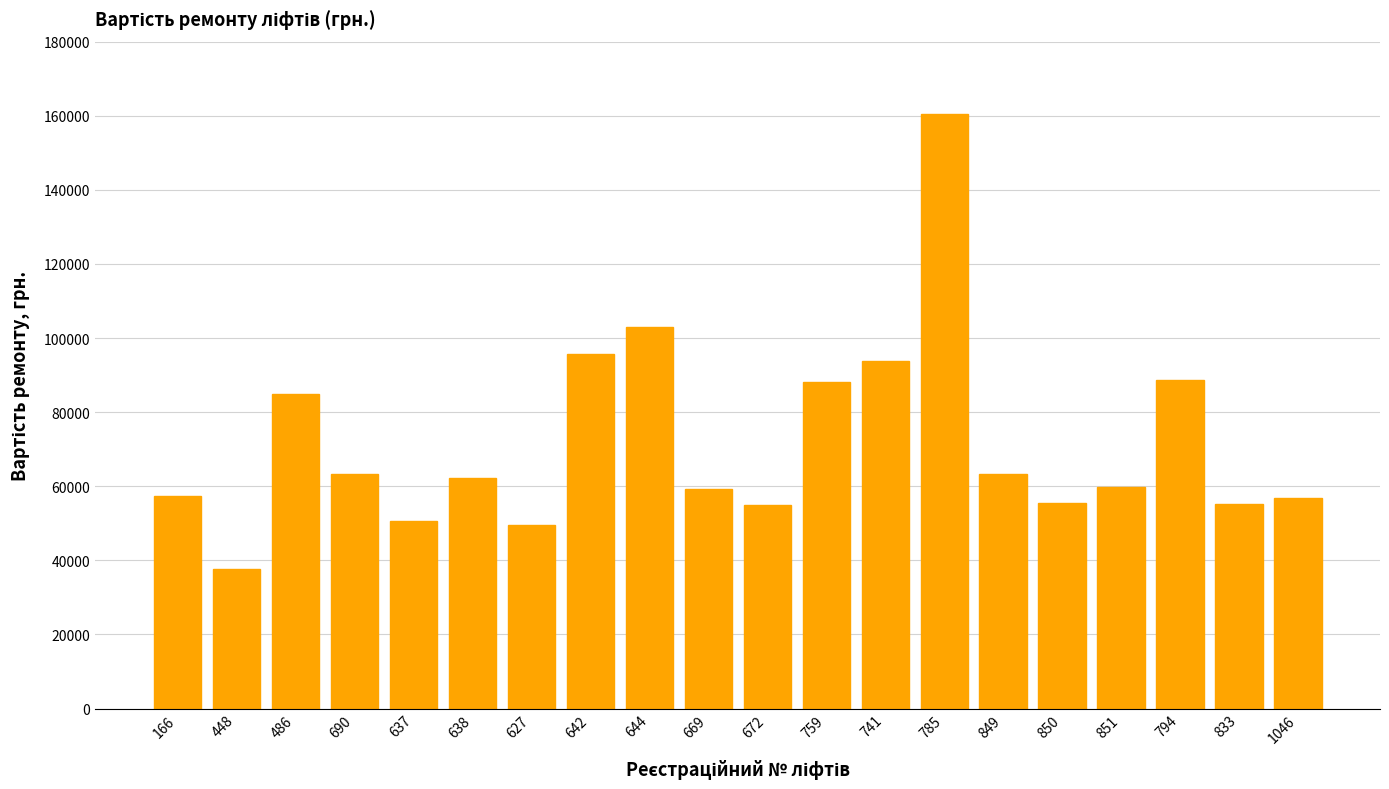

How many data points are less than 62158?

10